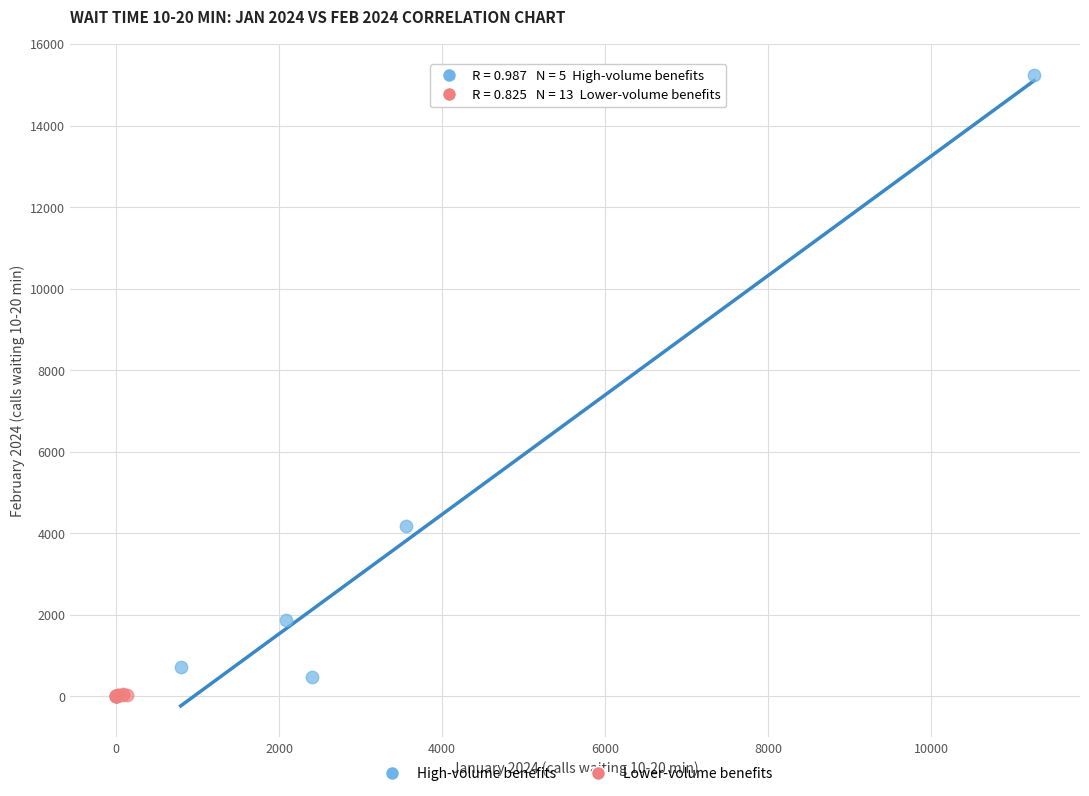

Which series contains the highest Y value?

High-volume benefits